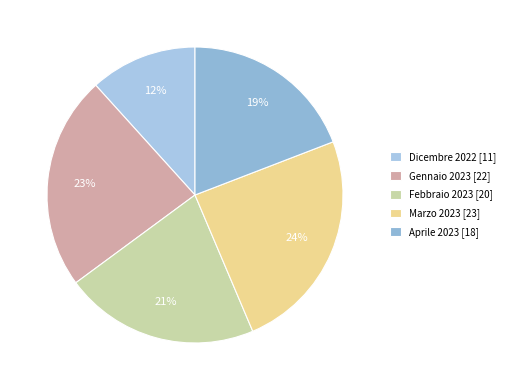

What is the total percentage of Dicembre 2022 and Marzo 2023?

36.2%